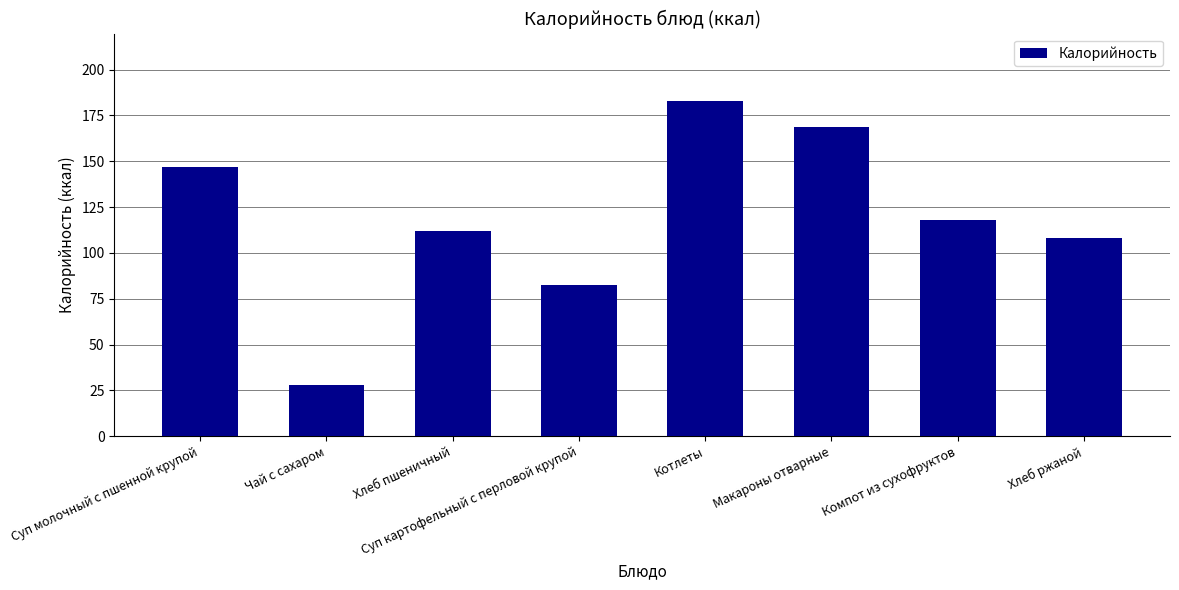

True or false: the data shows 72.9 at Котлеты.

False